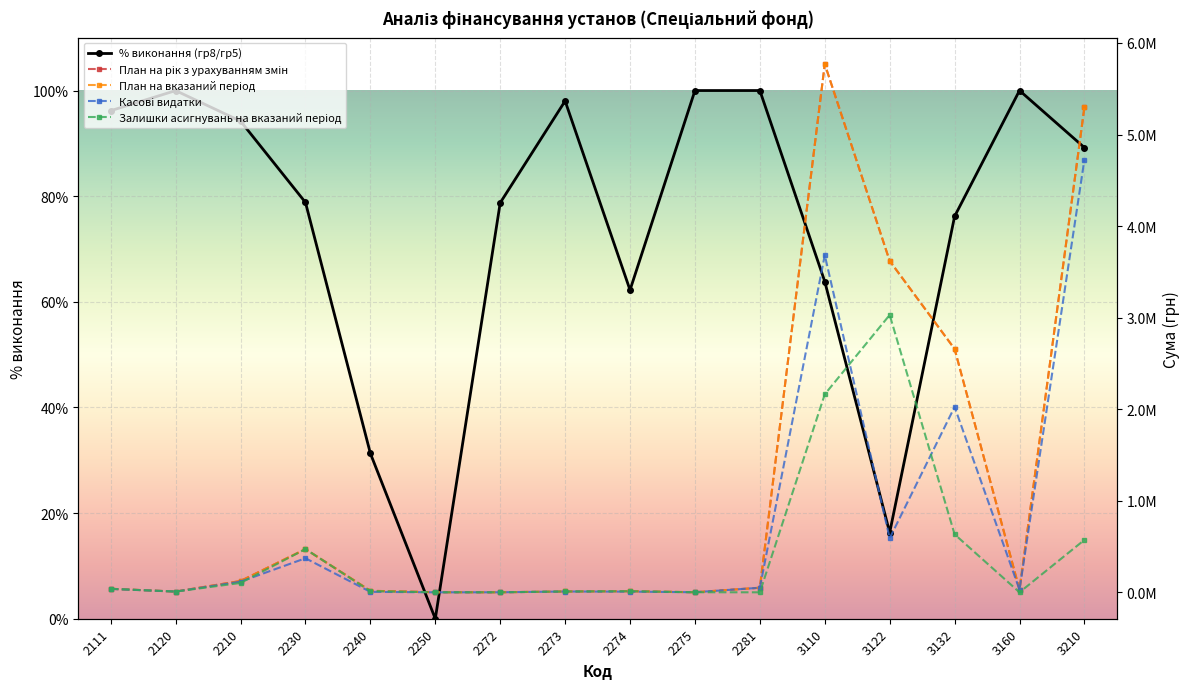

What is the value of the План на вказаний період point at the 4th from the left?

472133.3